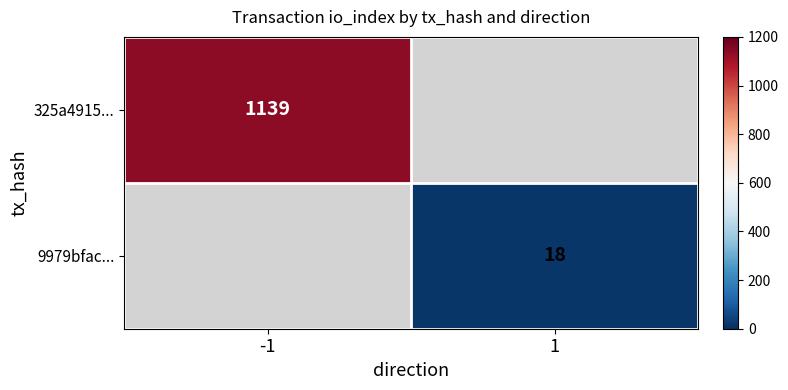

Is the value of 9979bfac... at 1 greater than the value of 325a4915... at -1?

No